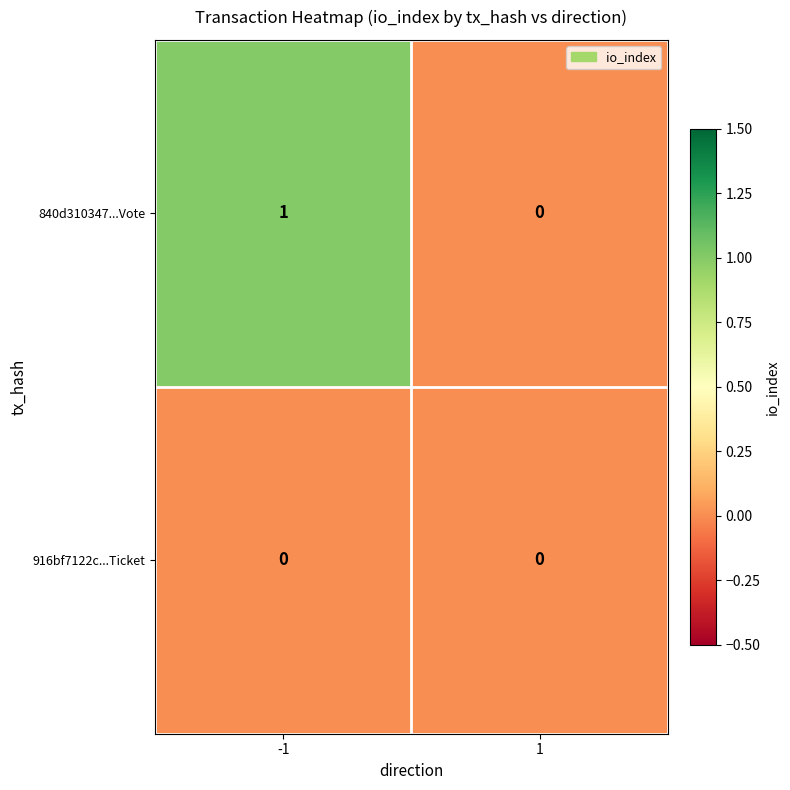

Which series has the largest total across all categories?

840d310347...Vote